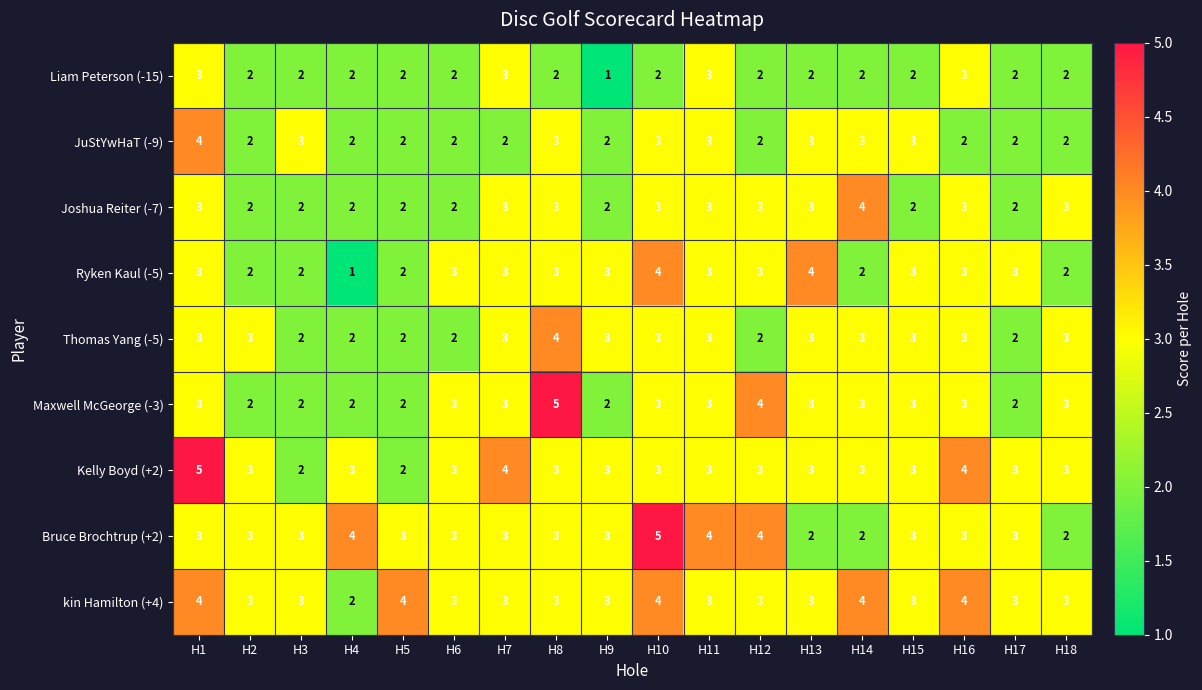

What is the minimum value shown in the chart?

1